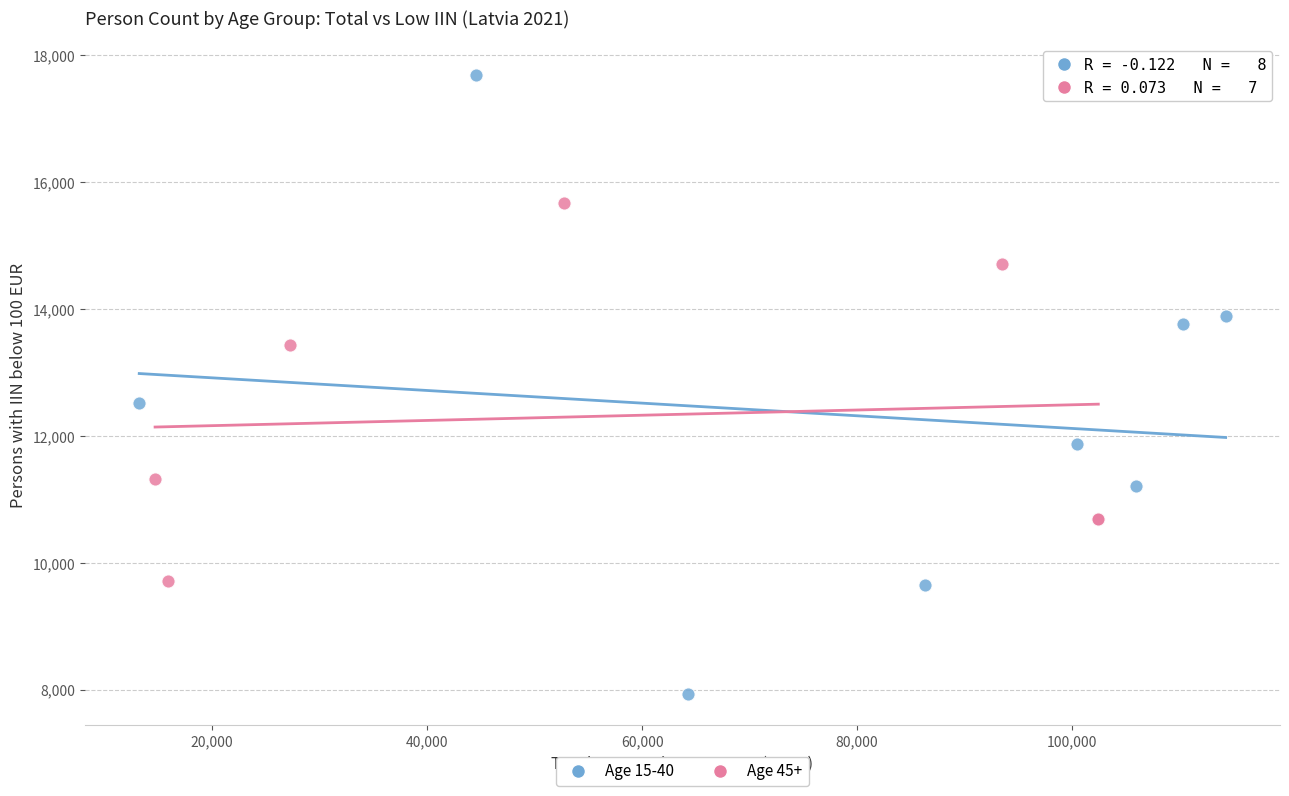

Which series contains the lowest Y value?

Age 15-40